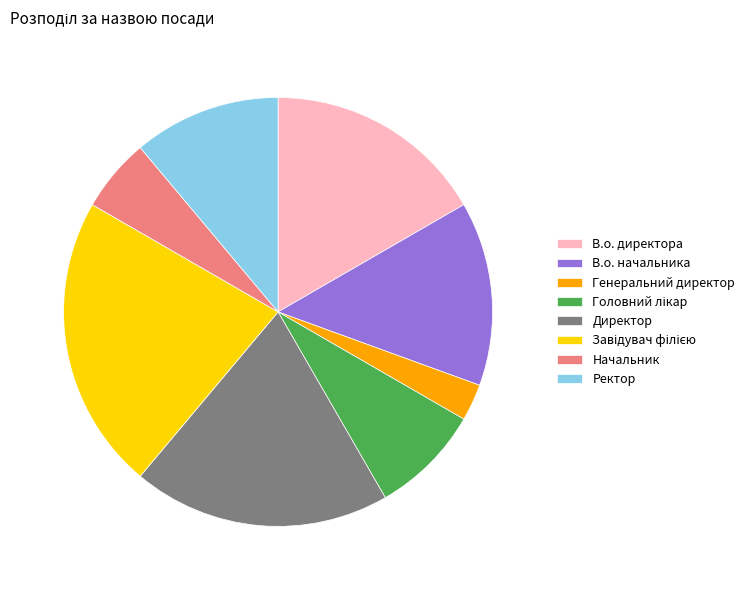

Is the sum of В.о. директора and В.о. начальника greater than half?

No